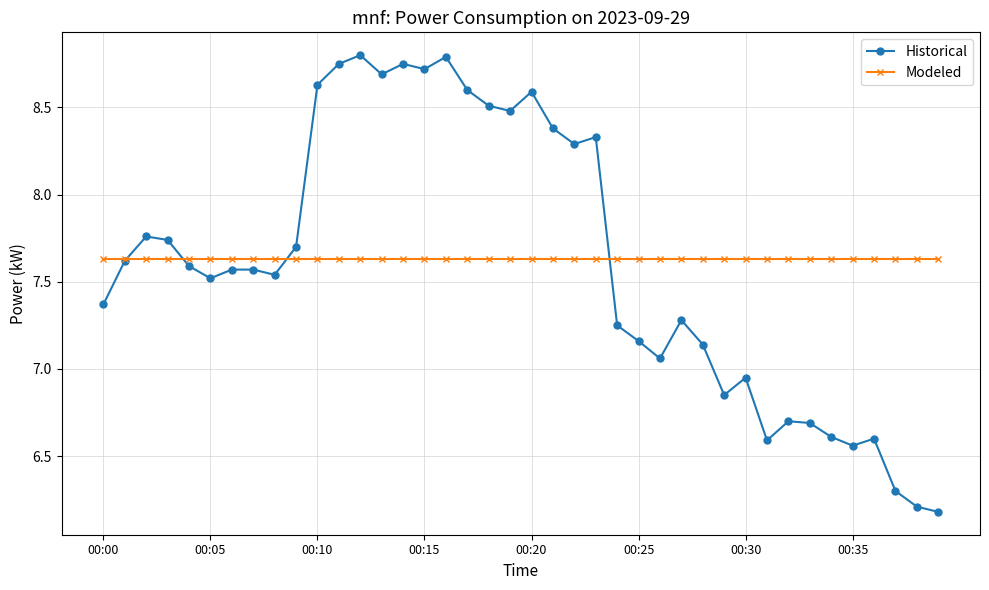

How many interior local valleys does the Historical series have?

10